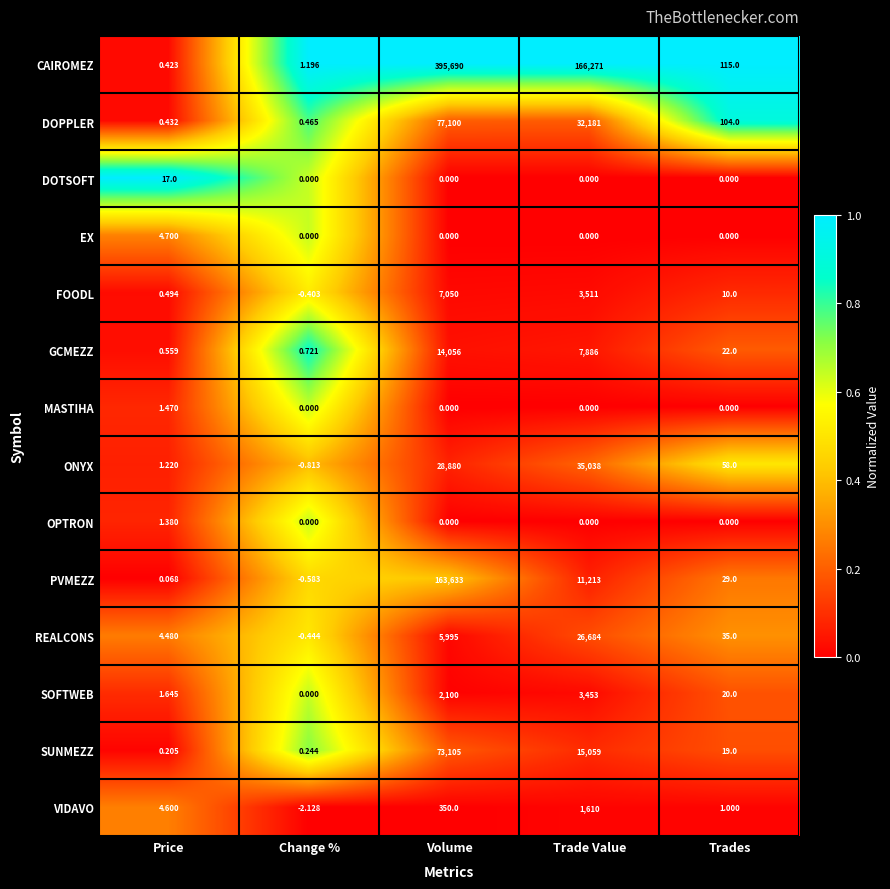

Which series has the largest total across all categories?

CAIROMEZ